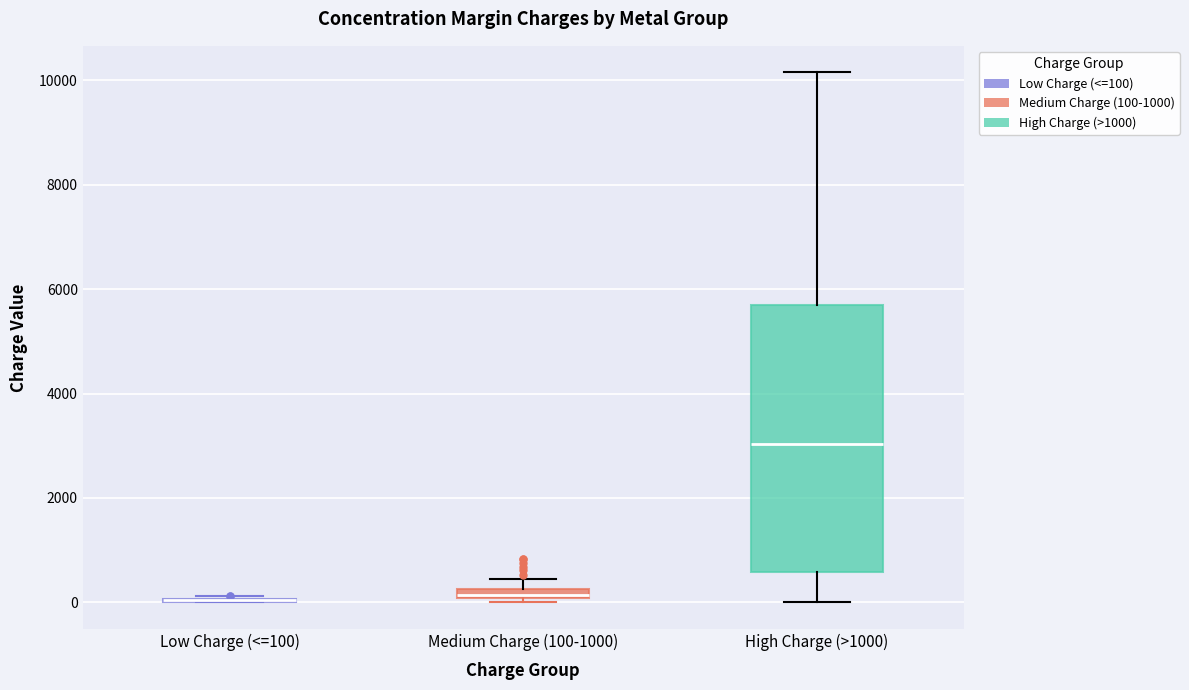

Which box is the tallest, from its lower edge to its upper edge?

High Charge (>1000)